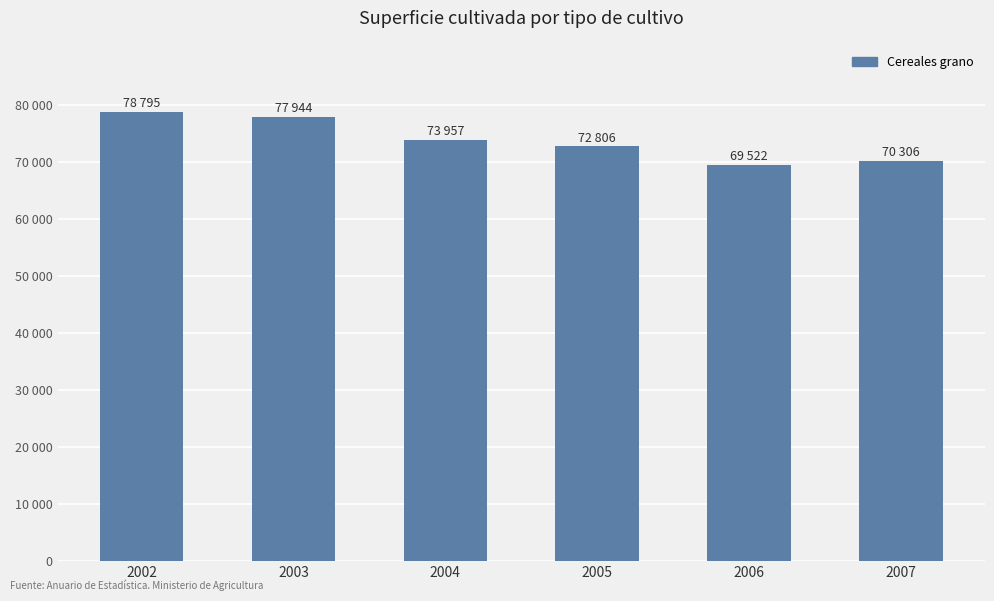

How many bars are there in total?

6